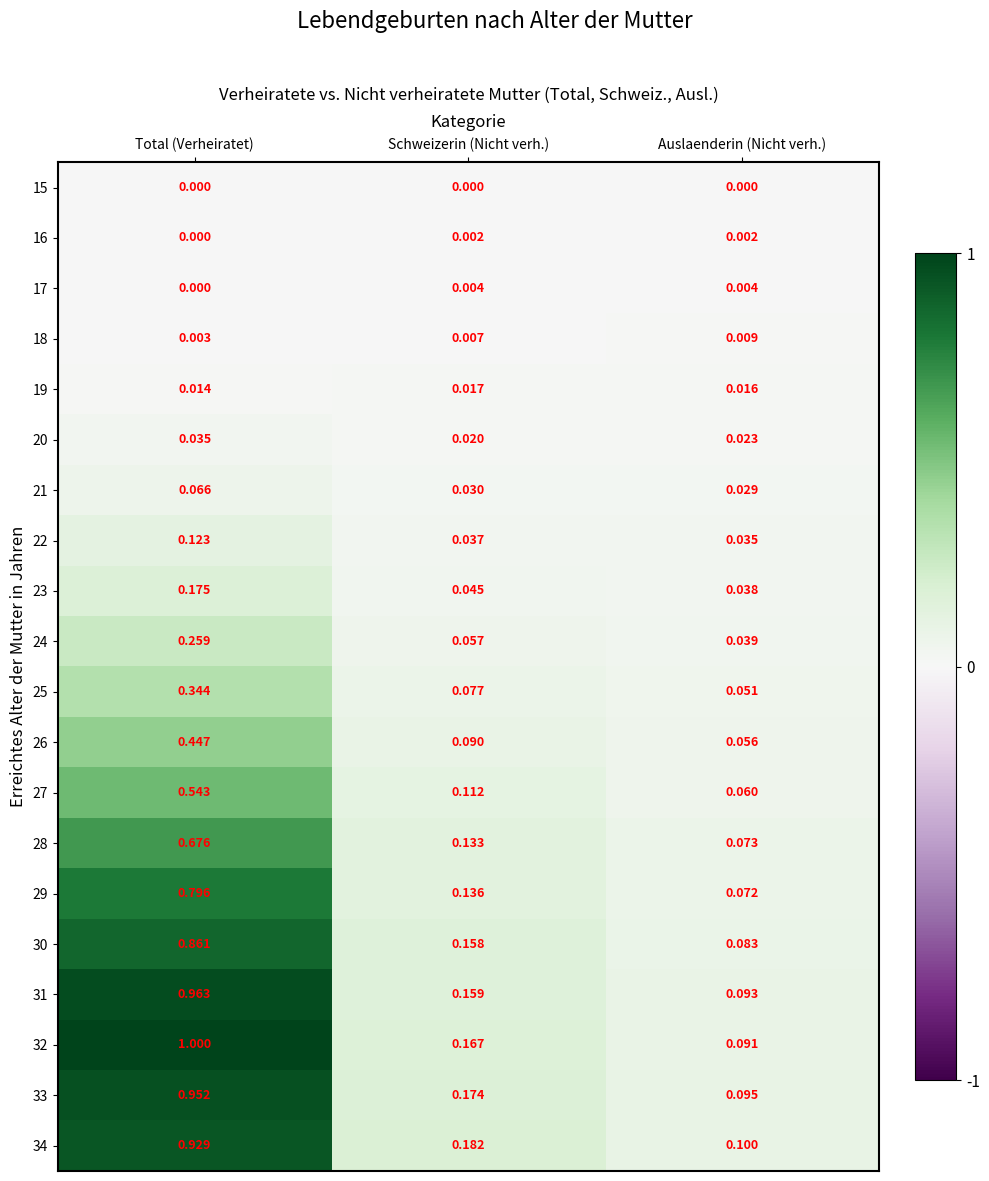

Where is 28 nearest to the value 0?

Auslaenderin (Nicht verh.)